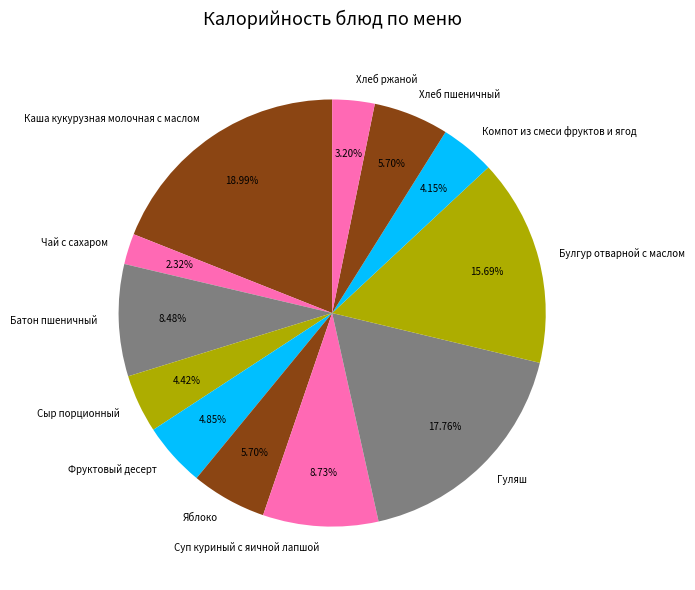

What is the smallest slice in the pie chart?

Чай с сахаром